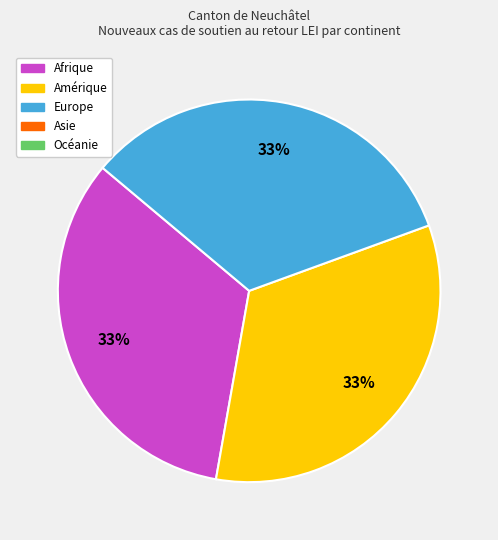

Is there a majority slice in this chart?

No